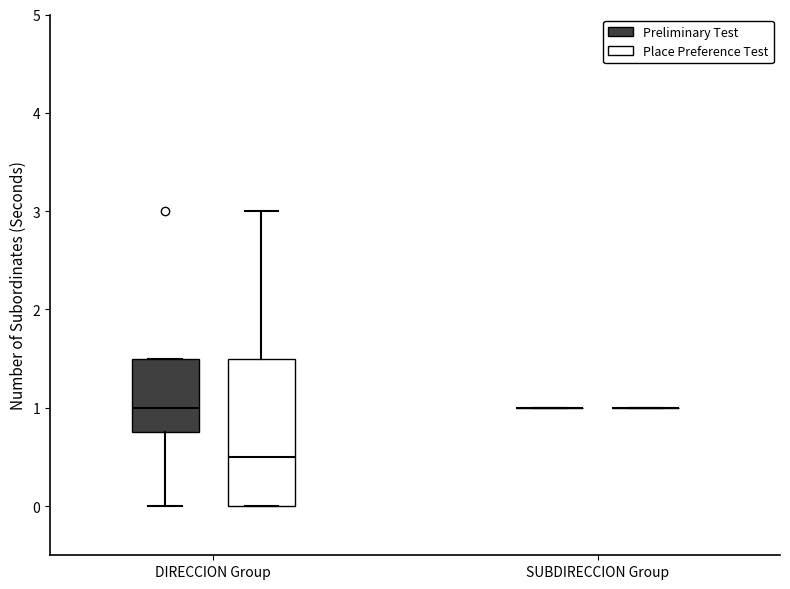

Where does the upper whisker of the box for DIRECCION Group (Place Preference Test) end on the y-axis? The values are not printed on the chart, so give them approximately, as read against the axis.

3.0